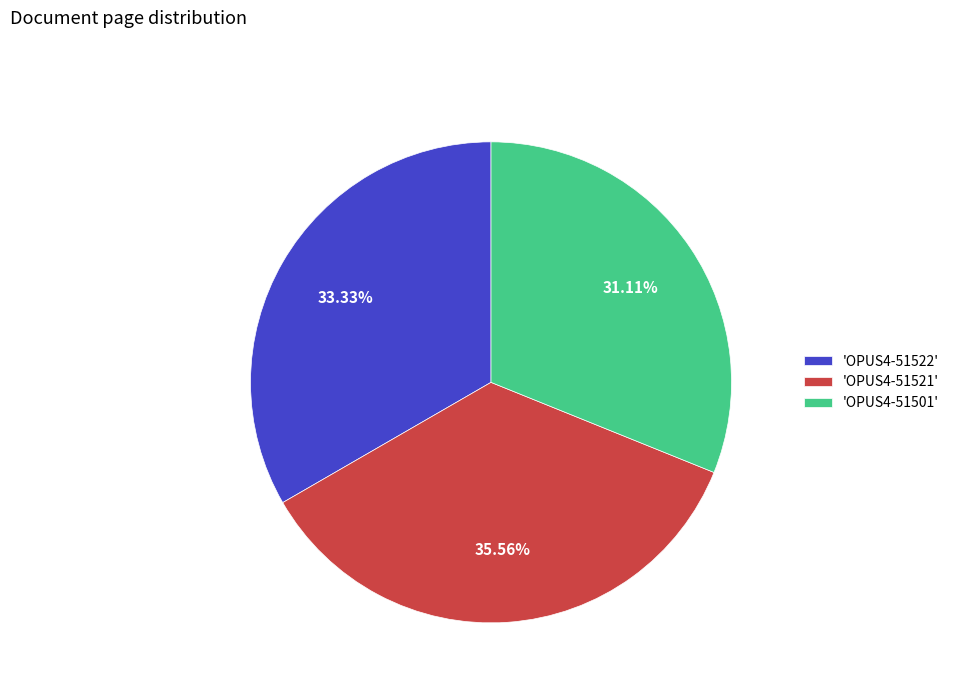

How many slices are in this pie chart?

3